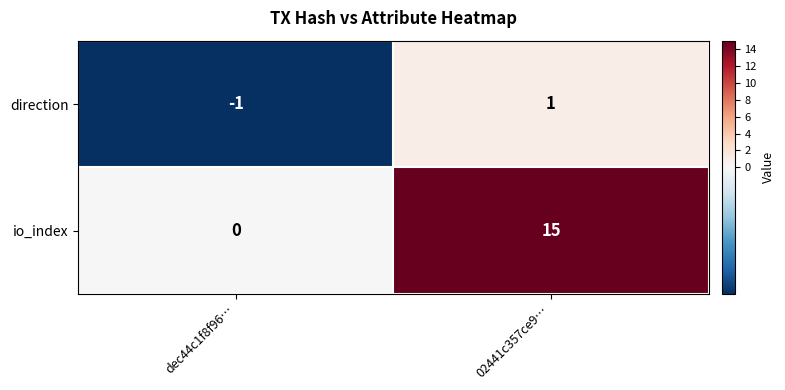

What is the average value of the io_index series?

8